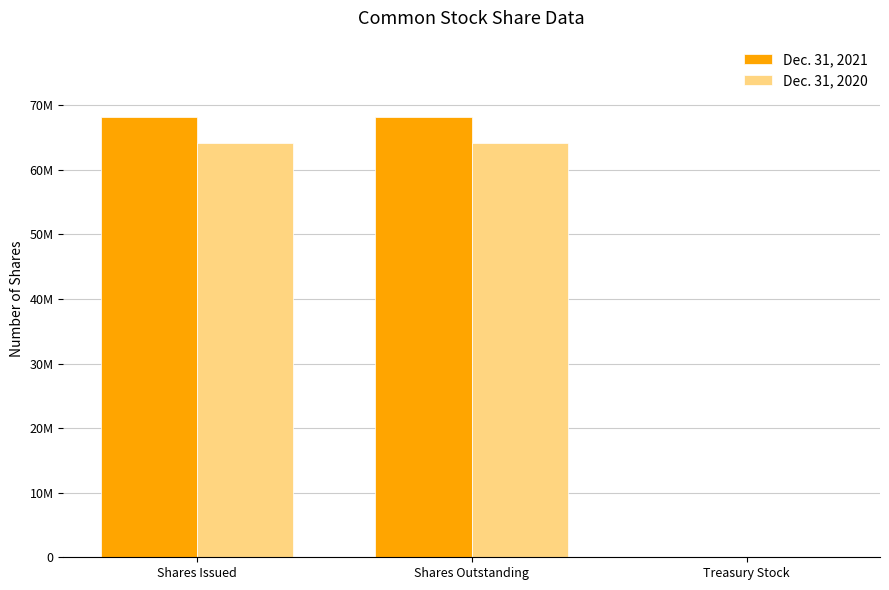

What are all the series names shown in the legend?

Dec. 31, 2021, Dec. 31, 2020